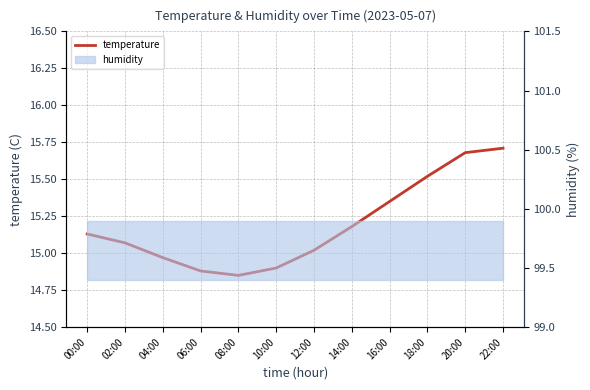

What is the change in value from 00:00 to 22:00?

+0.6